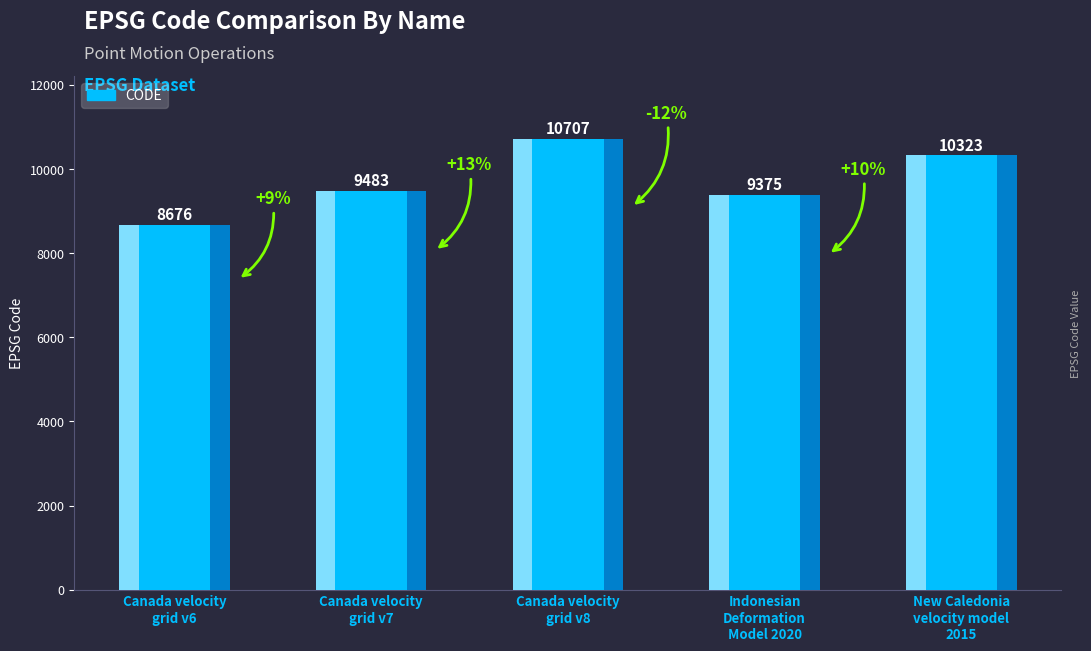

What is the difference between the values at Indonesian
Deformation
Model 2020 and Canada velocity
grid v6?

699